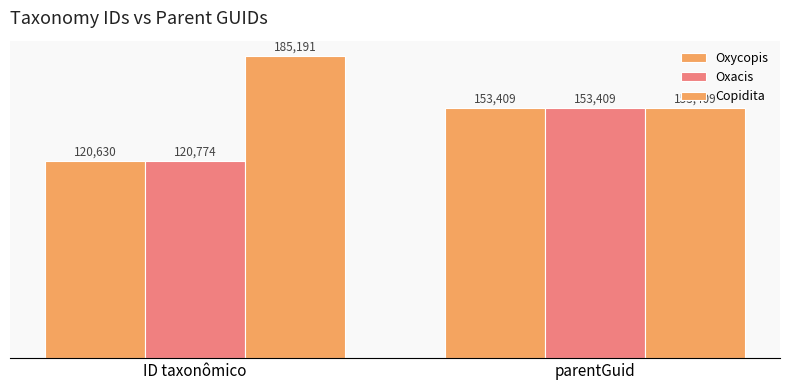

What is the average value of the Oxacis series?

137092